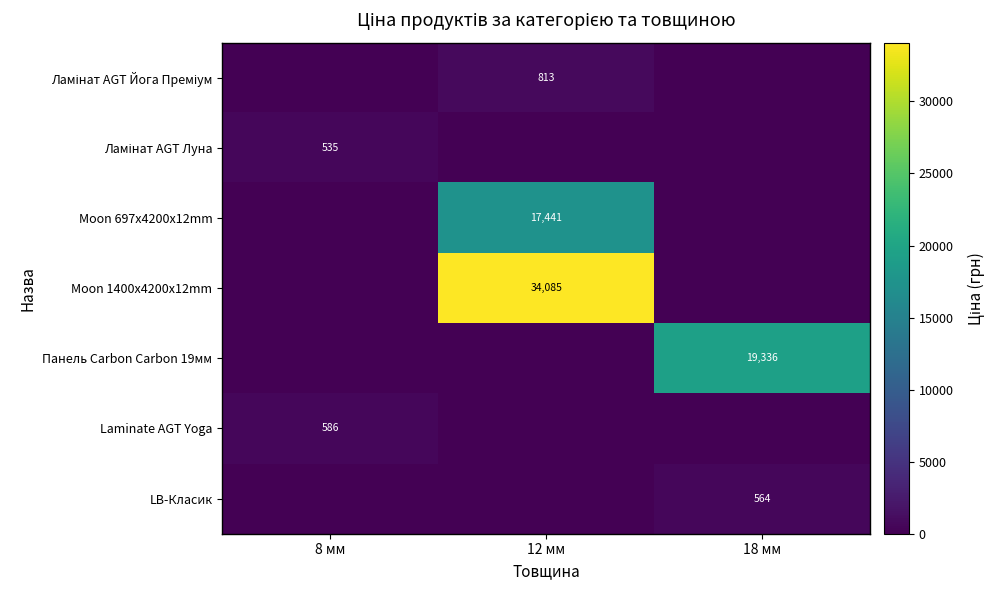

True or false: LB-Класик has a value of 564 at 18 мм.

True